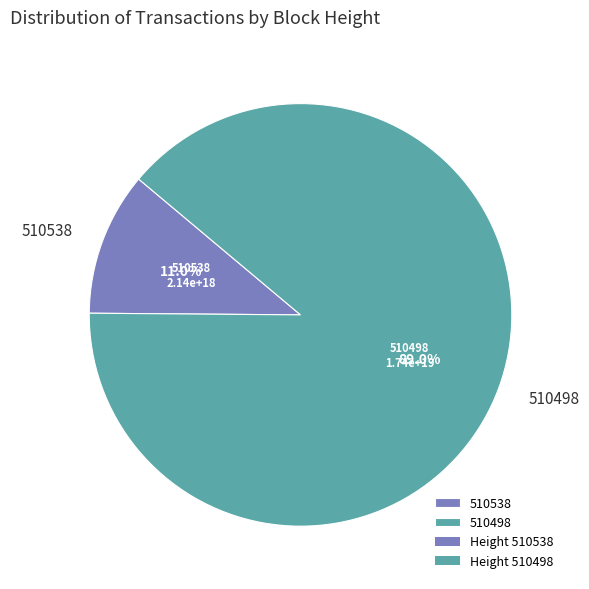

What is the largest slice in the pie chart?

510498